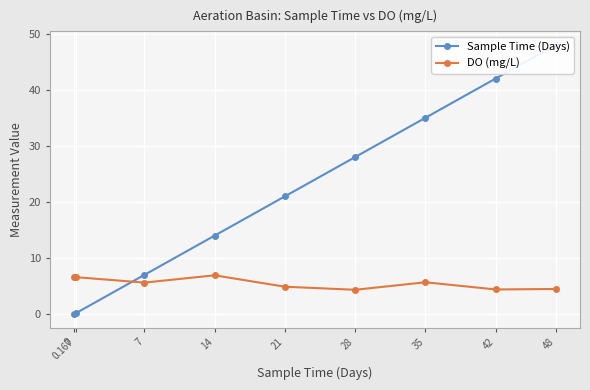

At how many categories does at least one series exceed 42?

1